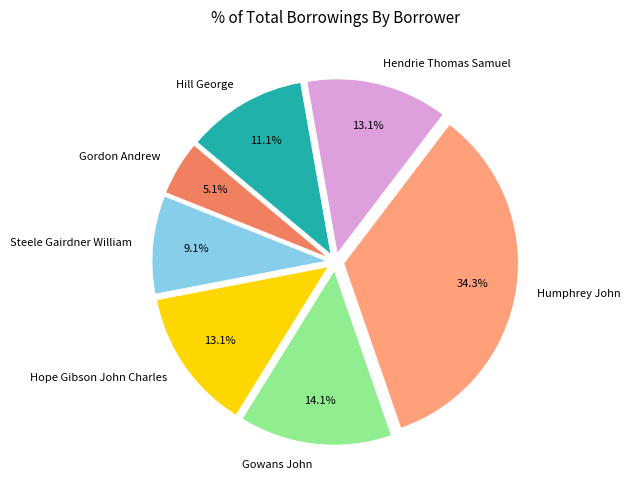

What portion of the pie excludes Gordon Andrew?

94.9%